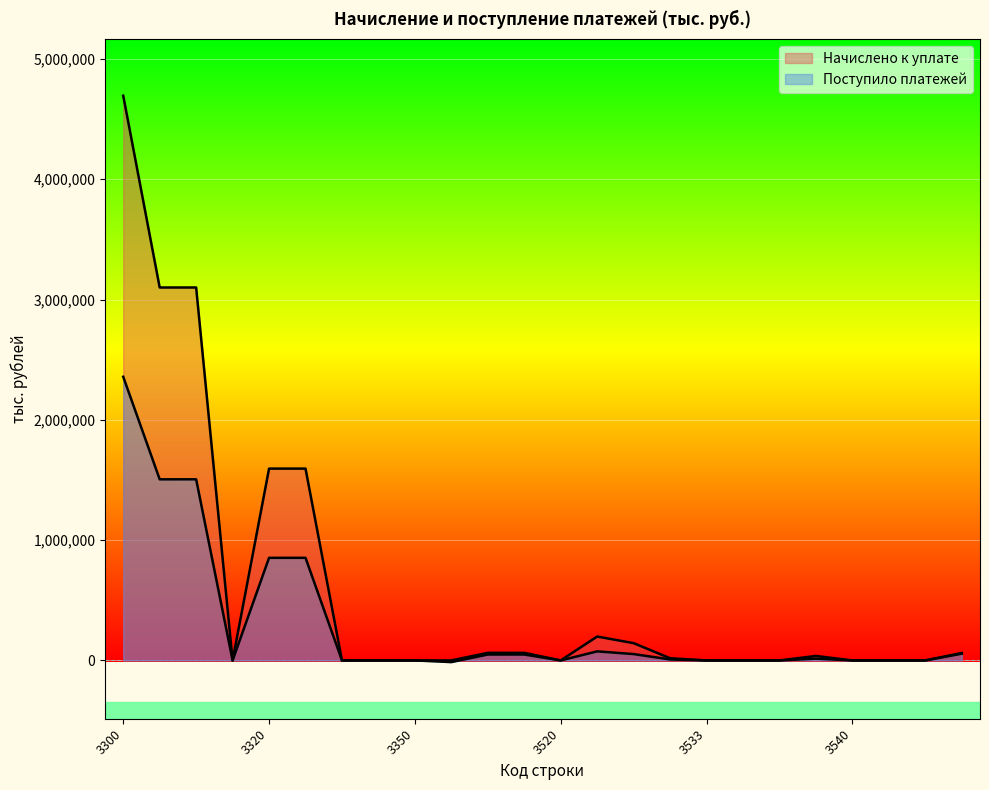

In Поступило платежей, how many points are higher than both neighbors (excluding endpoints)?

6